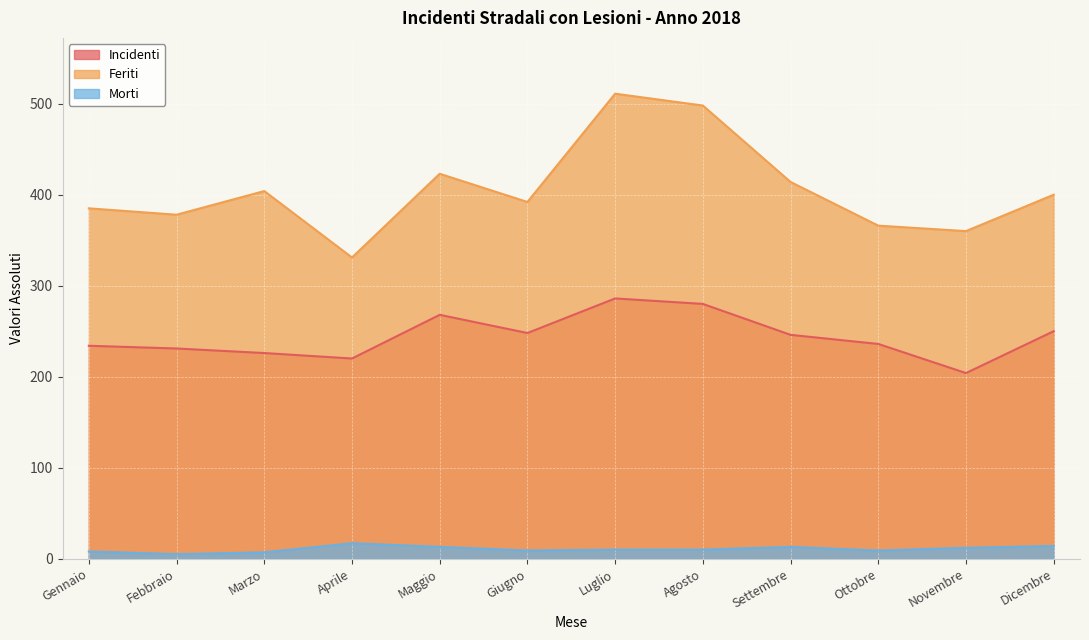

How many lines are shown in the chart?

3